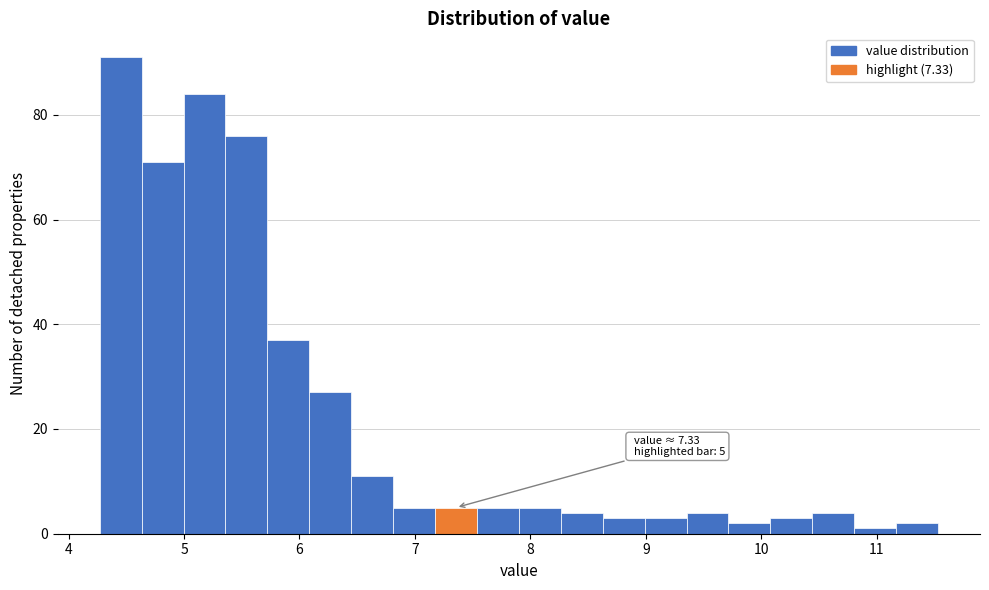

Read against the x-axis, roughly where is the centre of the tallest bar?

4.5